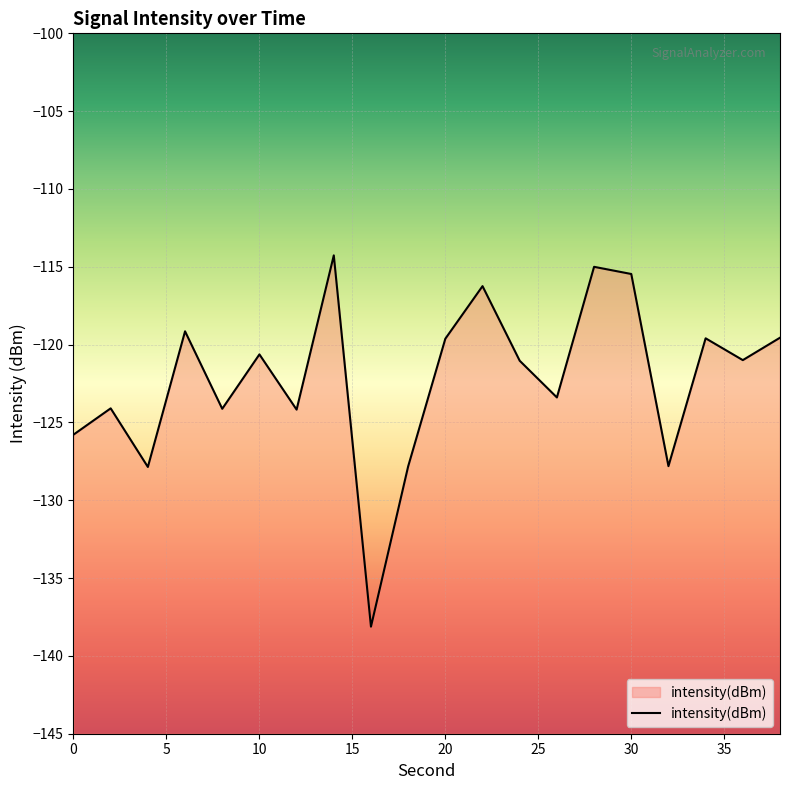

What is the greatest value displayed?

-114.3